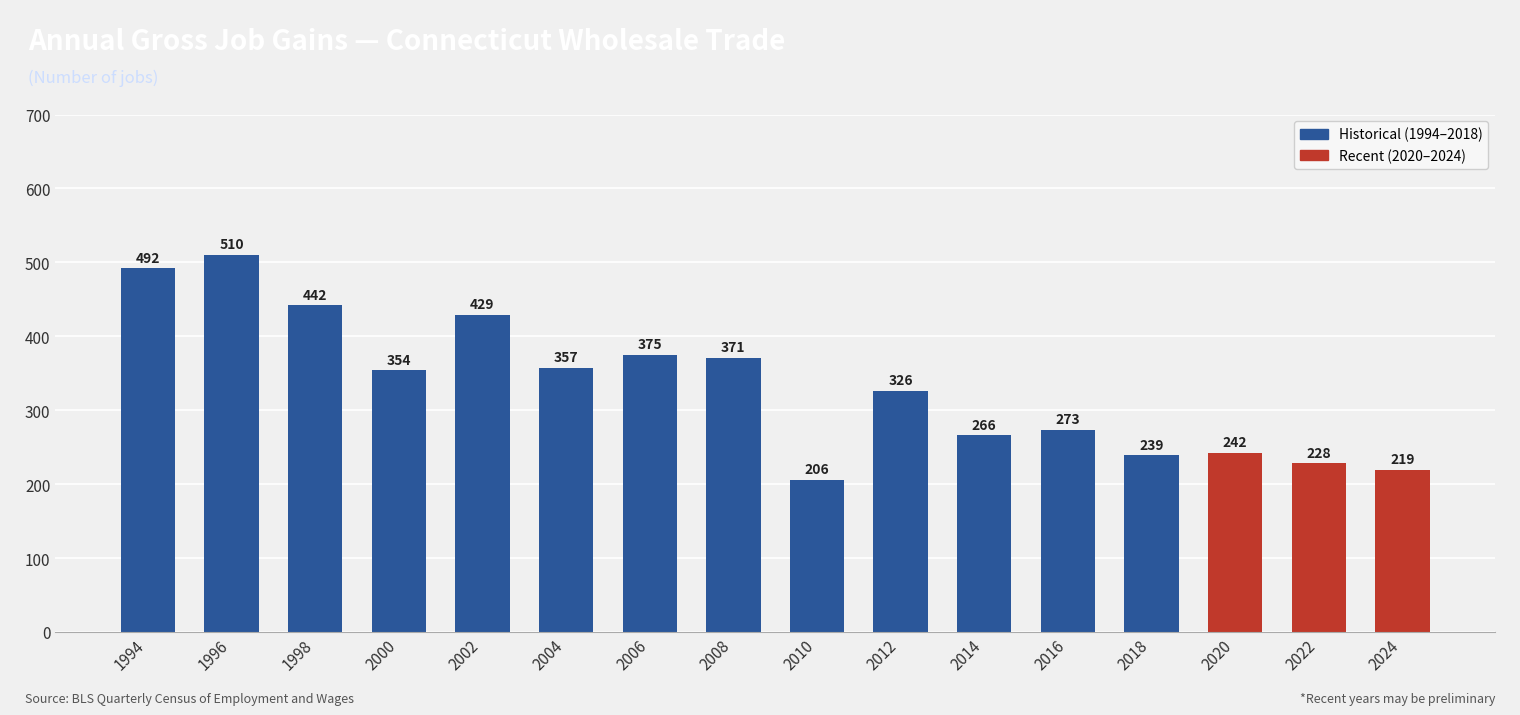

Approximately how many times larger is the value at 2002 compared to 2016?

1.6